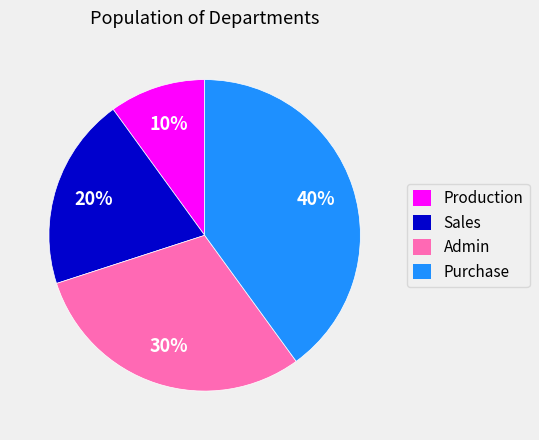

How many slices are in this pie chart?

4